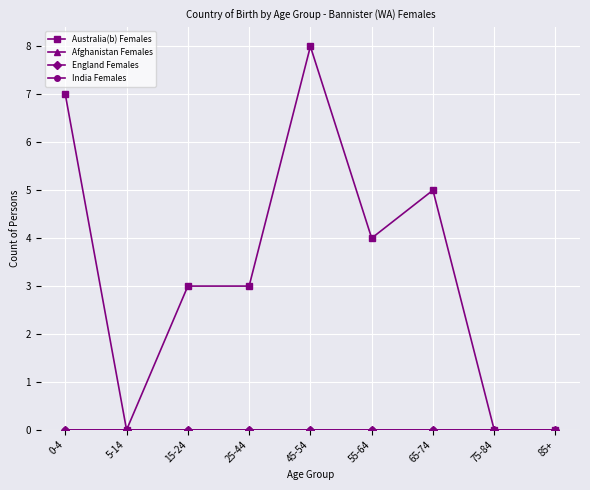

Which series has the widest spread of values?

Australia(b) Females